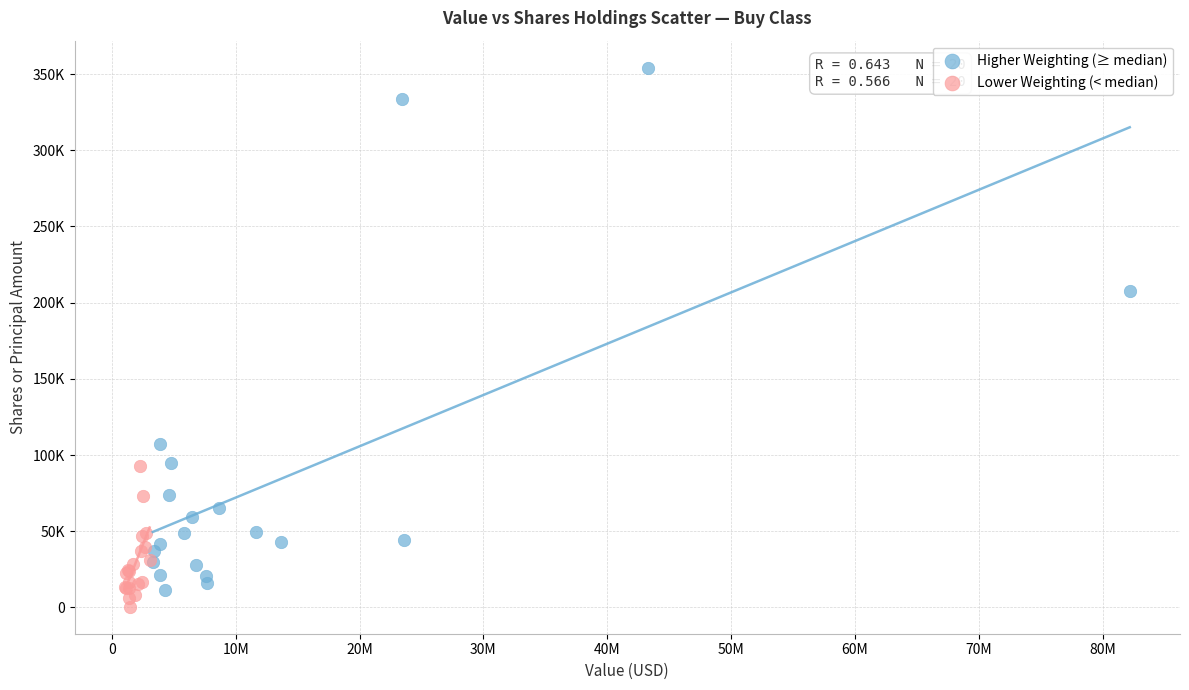

Which series contains the highest Y value?

Higher Weighting (≥ median)